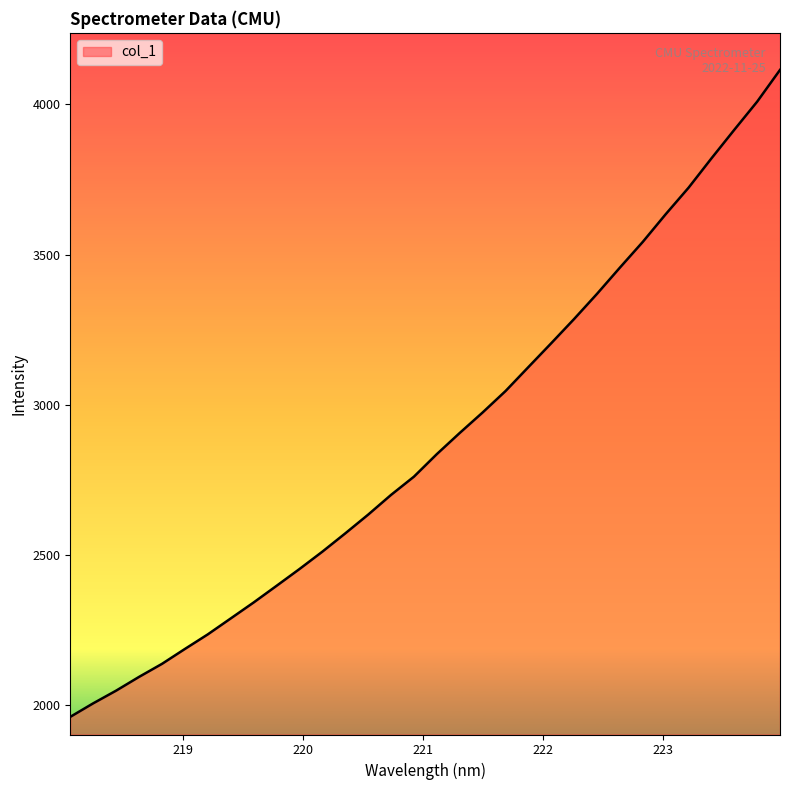

What is the difference between the maximum and minimum values?

2155.2